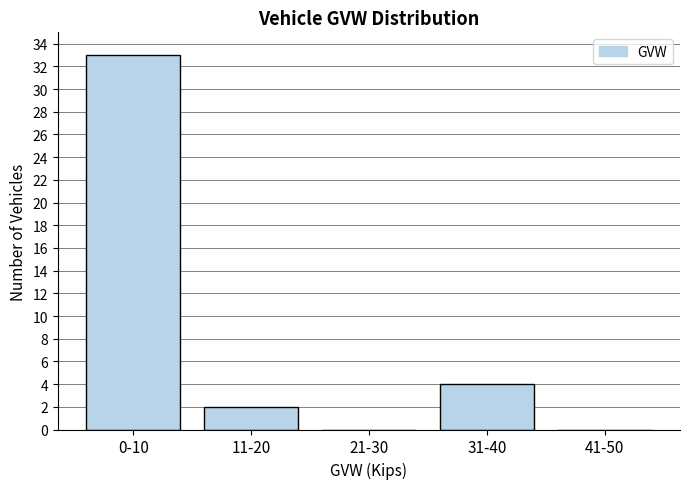

Reading left to right, what are all the values shown in this chart?

0-10=33	11-20=2	21-30=0	31-40=4	41-50=0